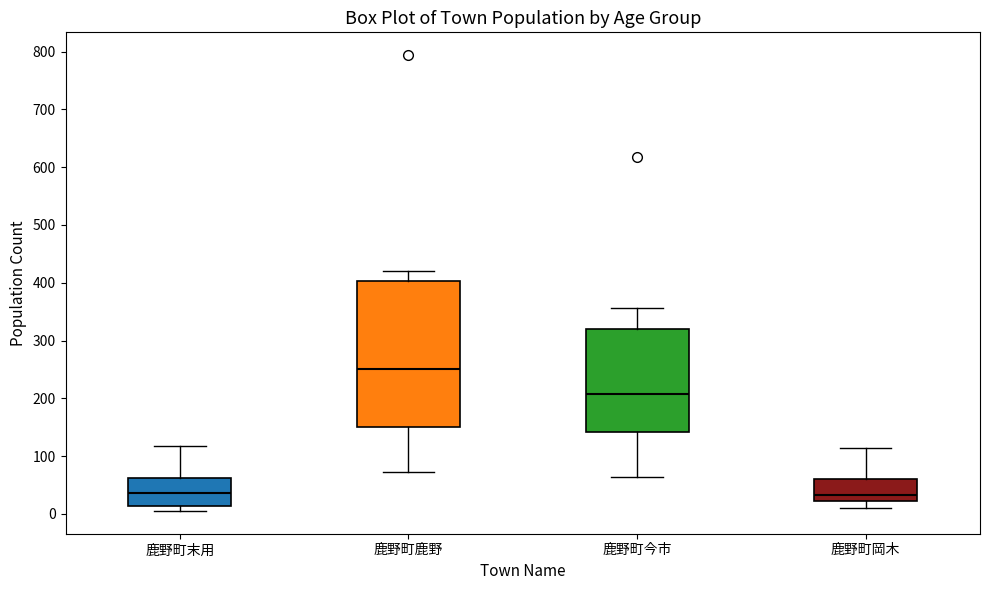

Comparing the boxes themselves (not the whiskers), which one is the tallest?

鹿野町鹿野